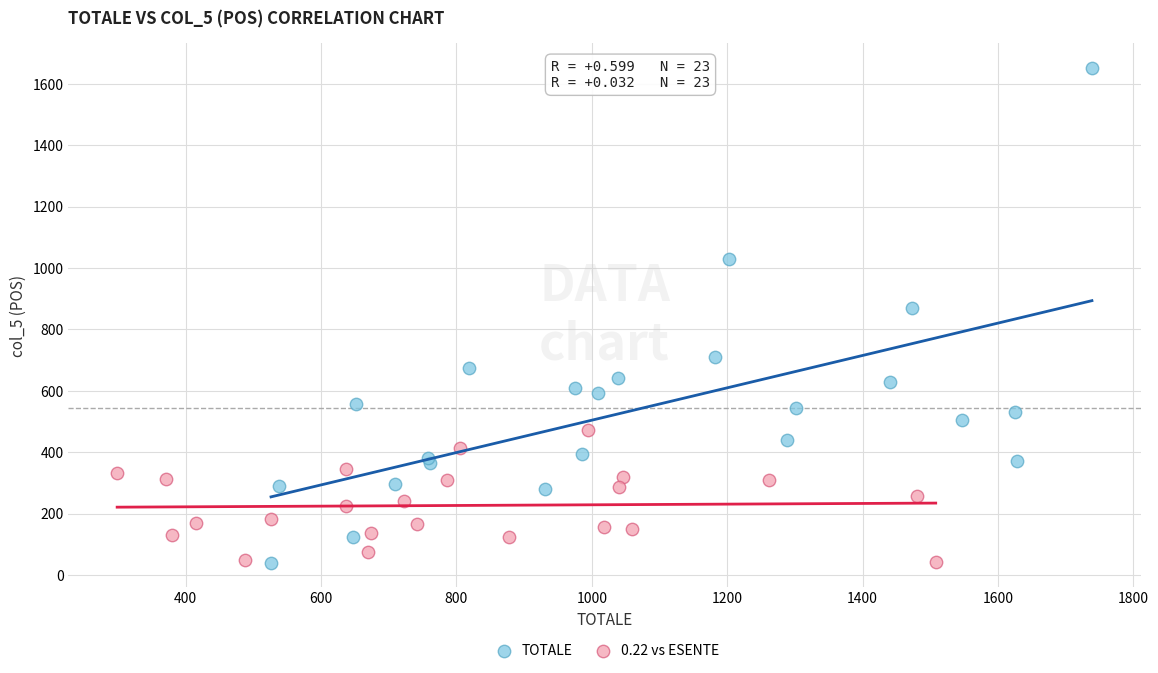

Which series has the widest spread of Y values?

TOTALE